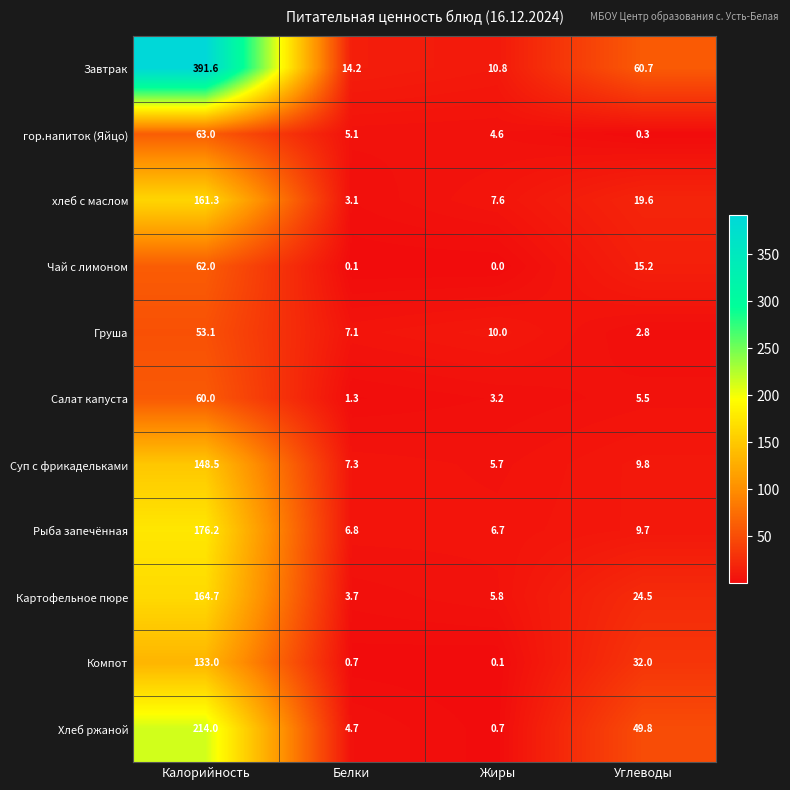

How many distinct data groups are displayed?

11